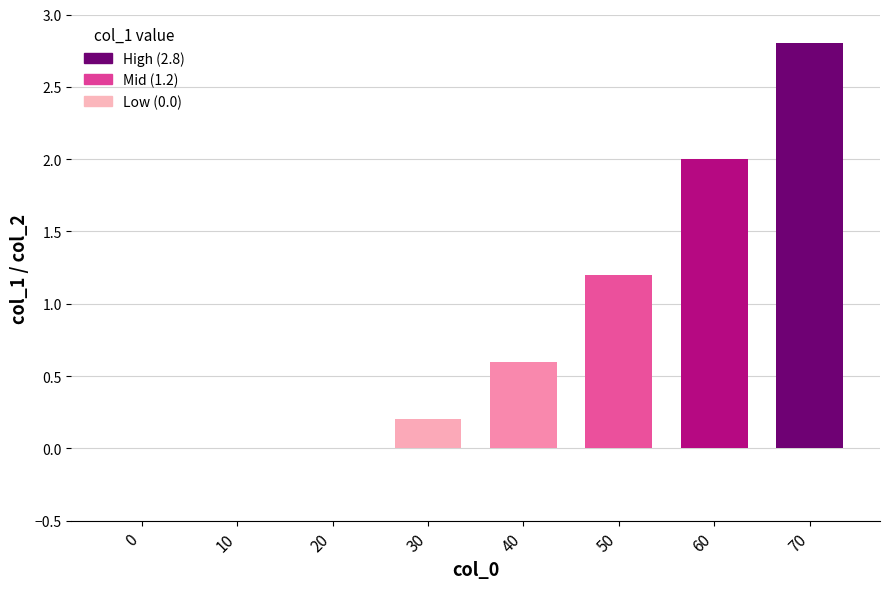

How many distinct data groups are displayed?

1